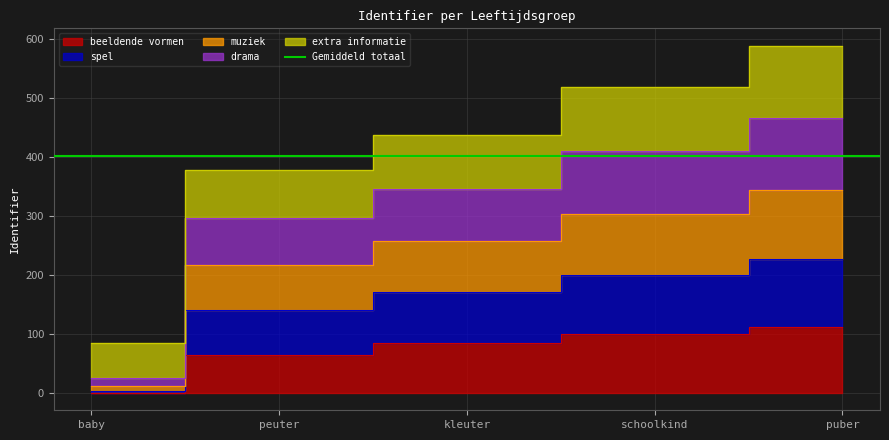

What position from the right is schoolkind?

2